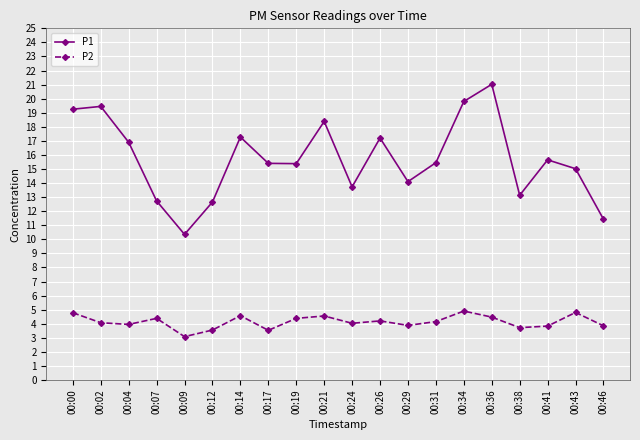

Which series changed the most between 00:12 and 00:38?

P1